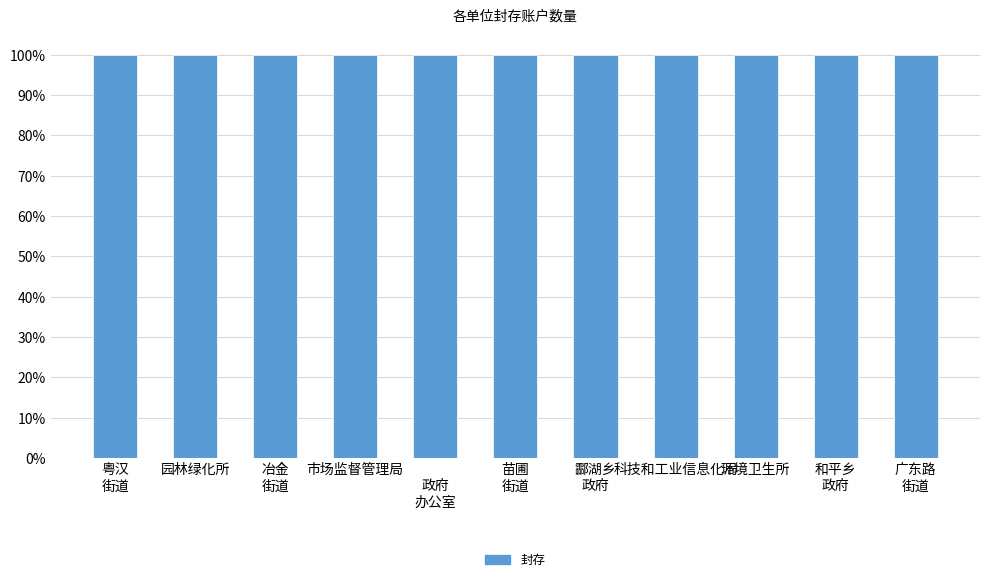

Between 珠晖区市场监督管理局 and 珠晖区科技和工业信息化局, which is larger?

珠晖区市场监督管理局